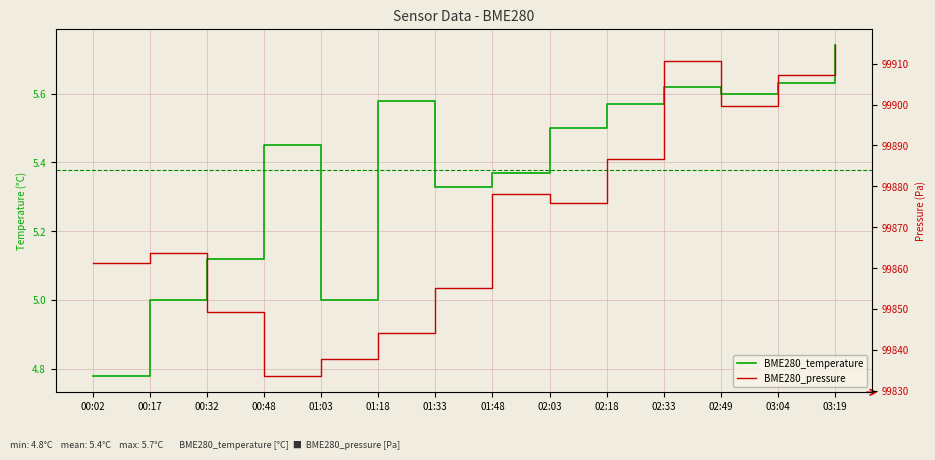

At which label does BME280_temperature reach its peak?

03:19